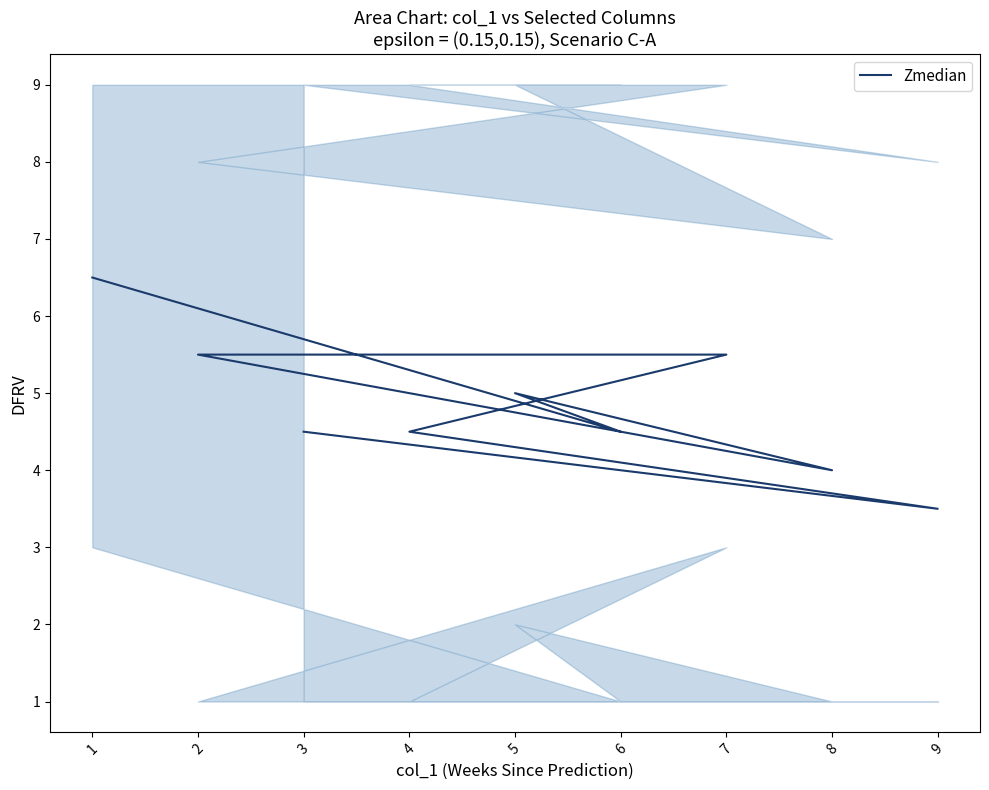

What is the difference between the second highest and second lowest values?

1.5